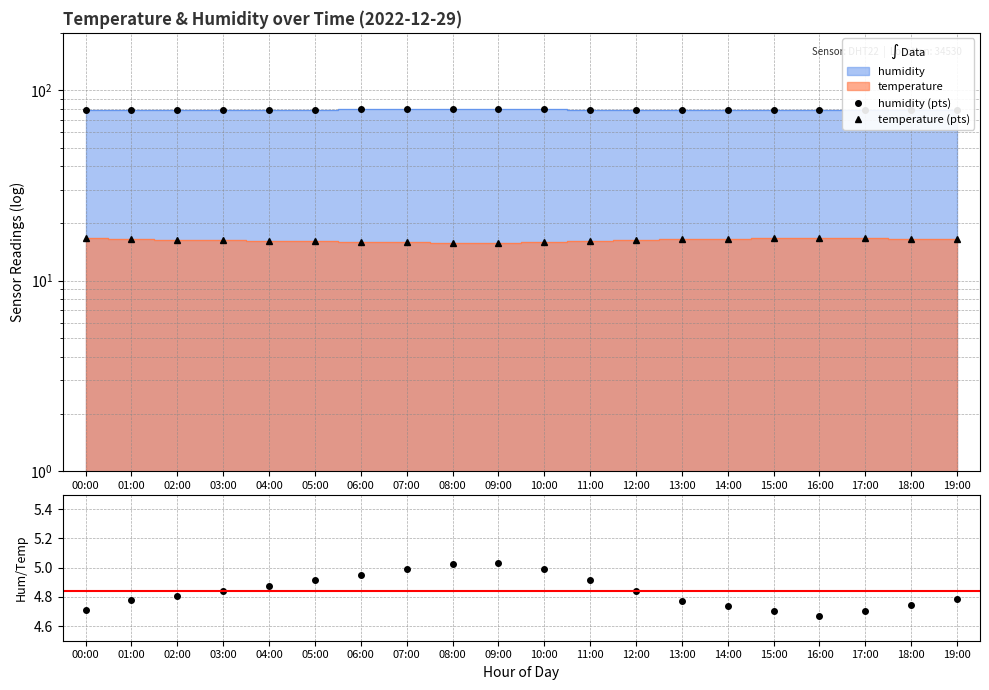

What is the total value across all series at 19:00?

100.3